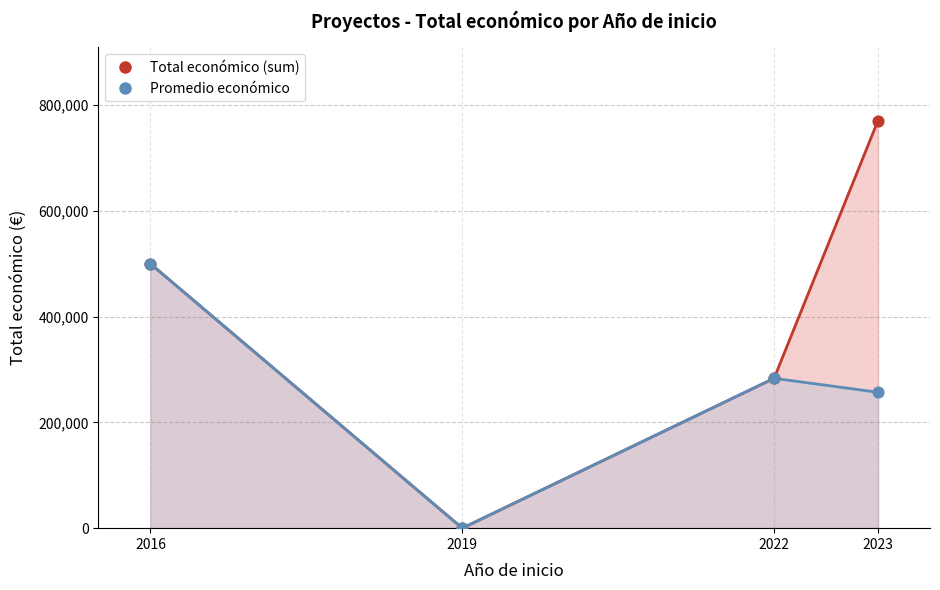

Which series reaches the minimum Y coordinate?

Total económico (sum)